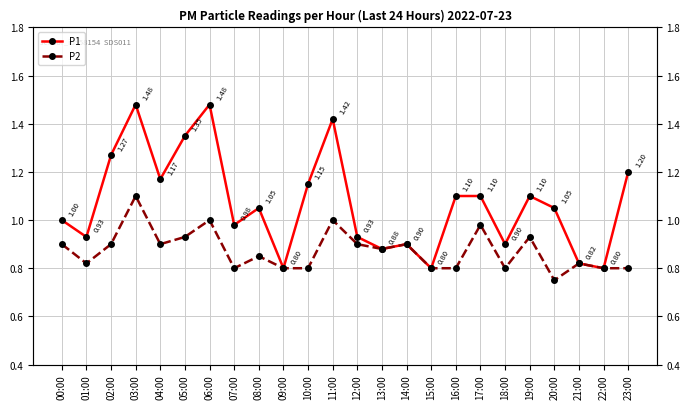

At which category does P2 reach its first local peak?

03:00